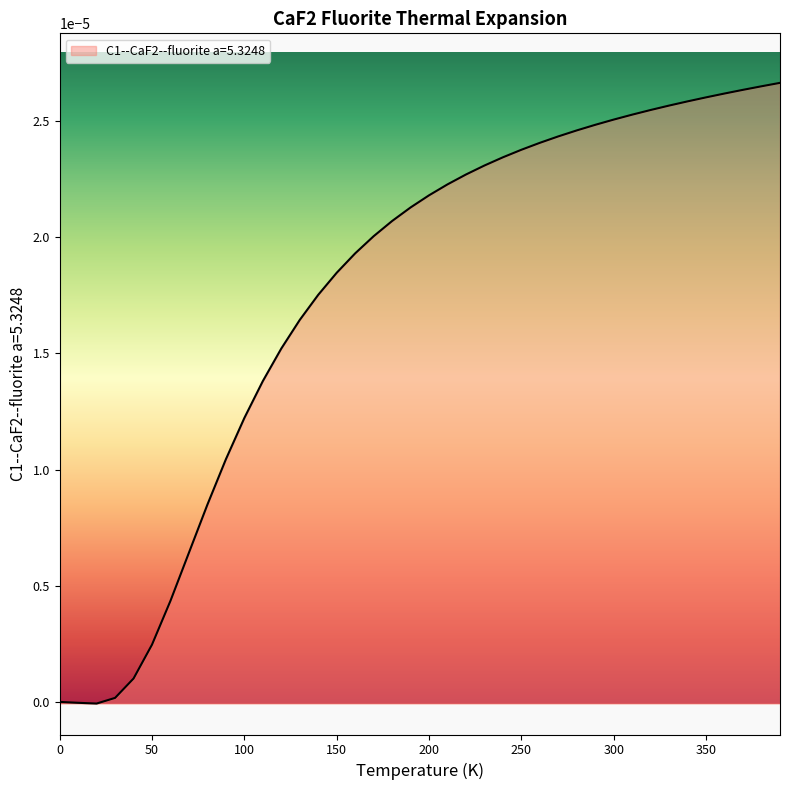

Does the chart display data point markers on the line(s)?

No